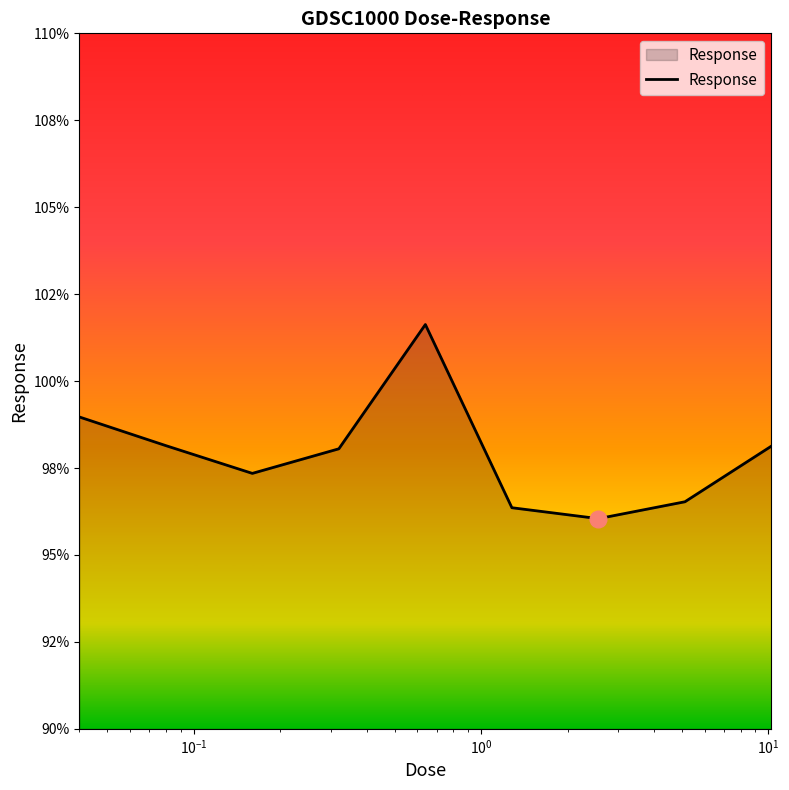

Where does the data first go above 98?

0.04